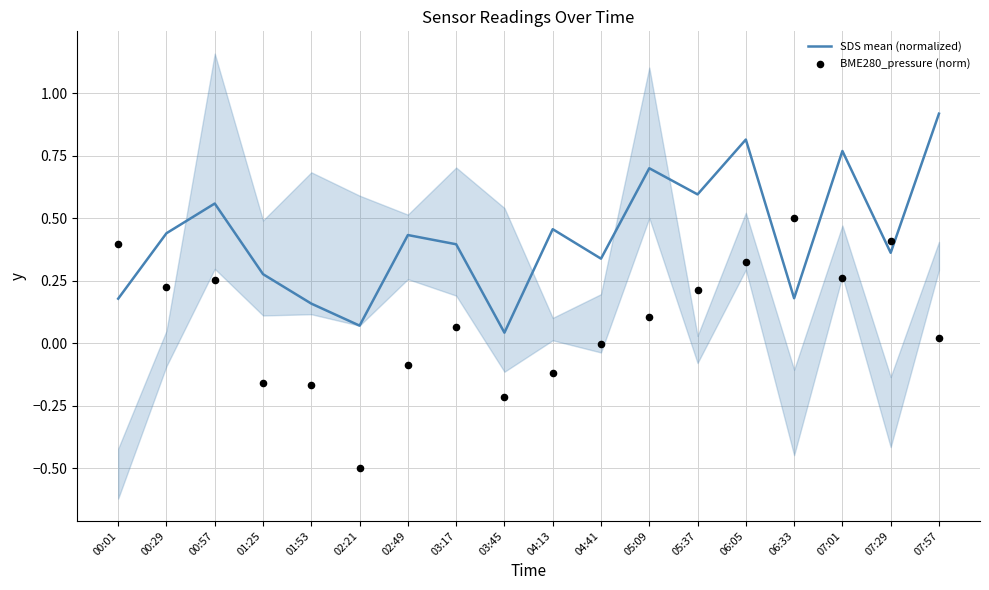

At which category is the sum across all series the highest?

06:05